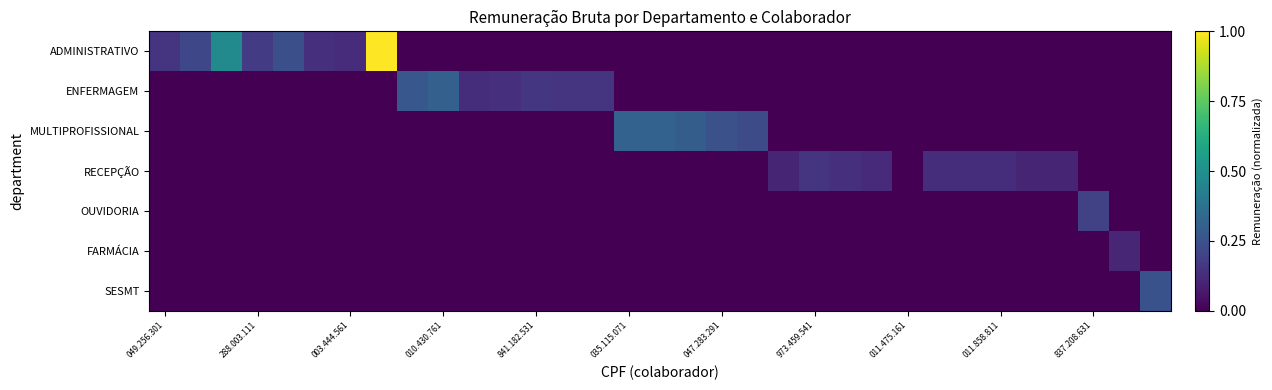

Which series has the widest spread of values?

ADMINISTRATIVO